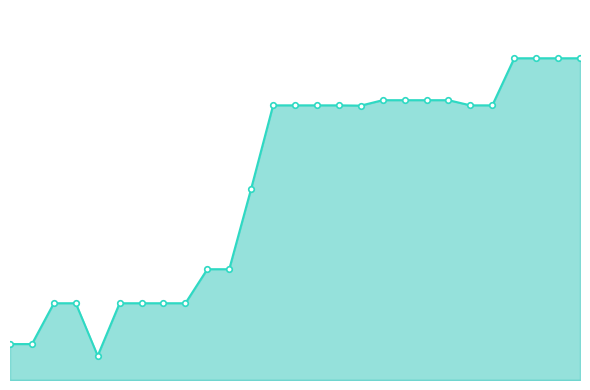

What is the value of the 26th point from the left?

1182